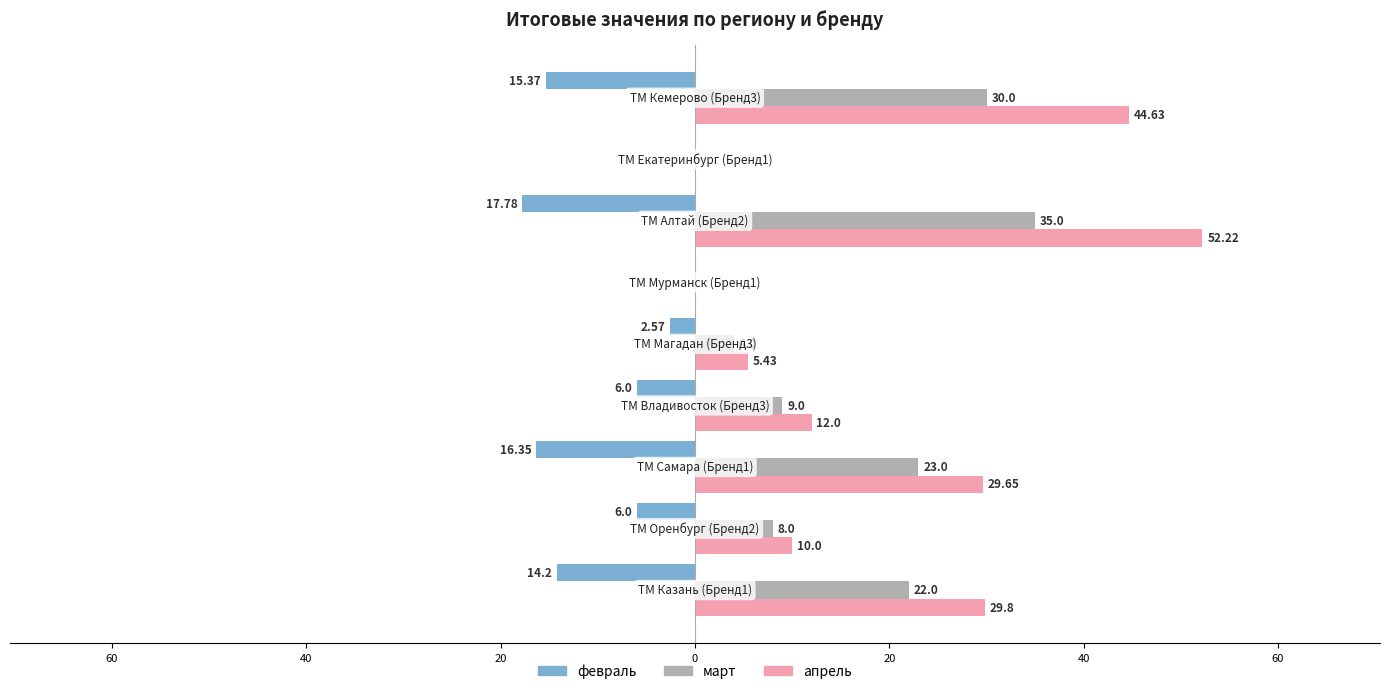

What are all the series names shown in the legend?

февраль, март, апрель